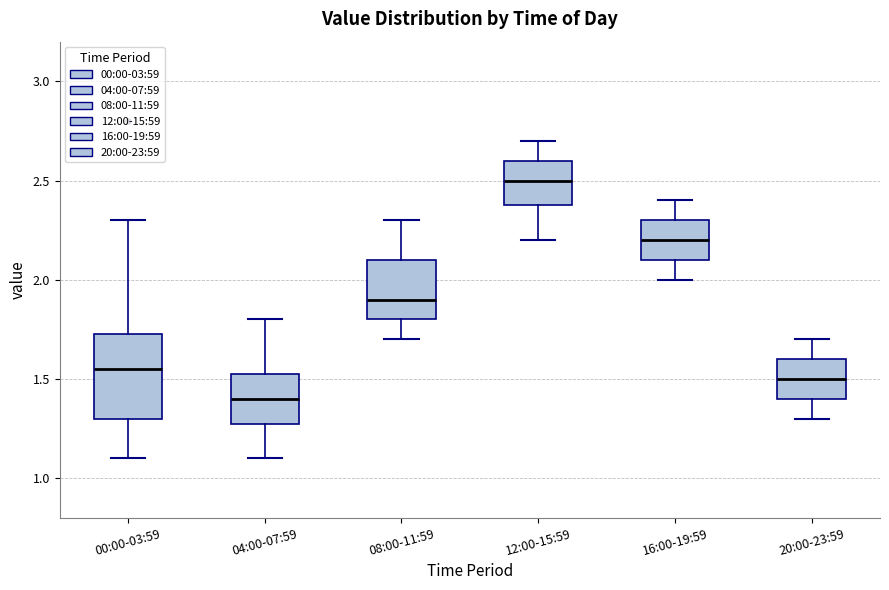

Where is the lower edge of the box for 08:00-11:59 on the y-axis? The values are not printed on the chart, so give them approximately, as read against the axis.

1.80